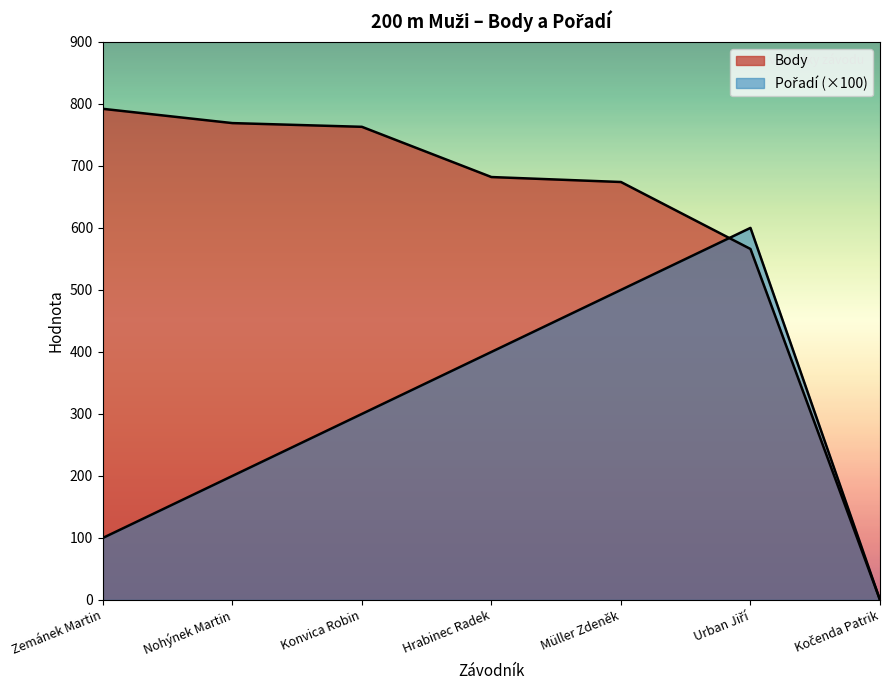

How many lines are shown in the chart?

2